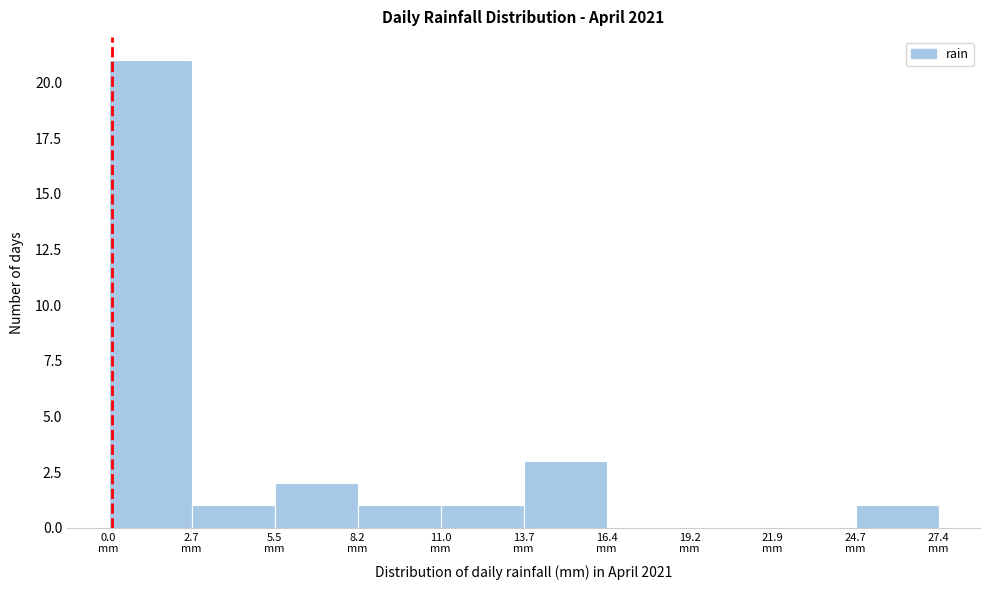

How tall is the bar that spans 13.5 to 16.5 on the x-axis? Neither the bar edges nor the heights are printed on the chart, so give them approximately, as read against the axes.

3